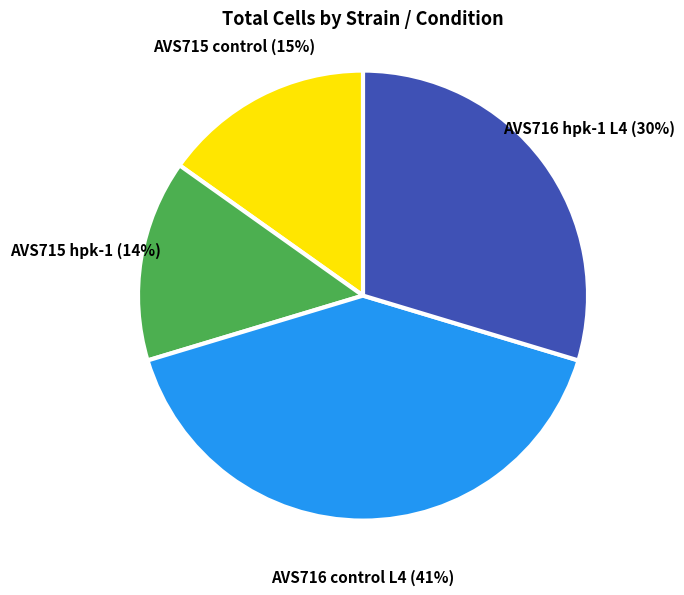

To the nearest percent, what is the average slice percentage?

25%